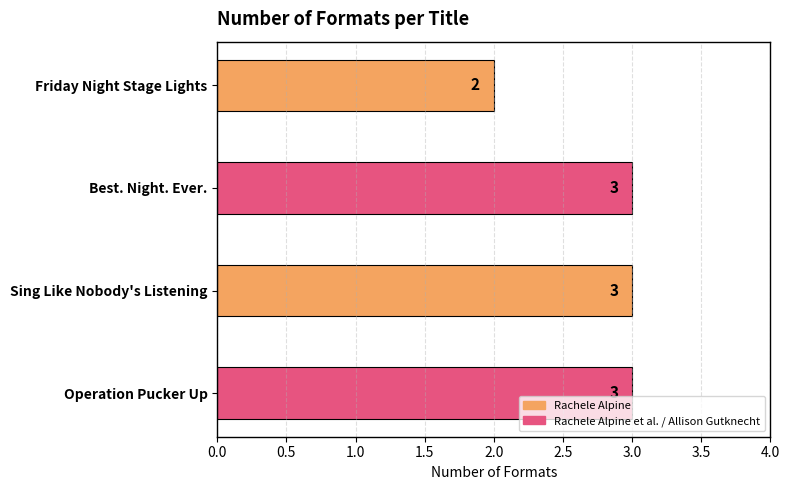

How many values are below 3?

1